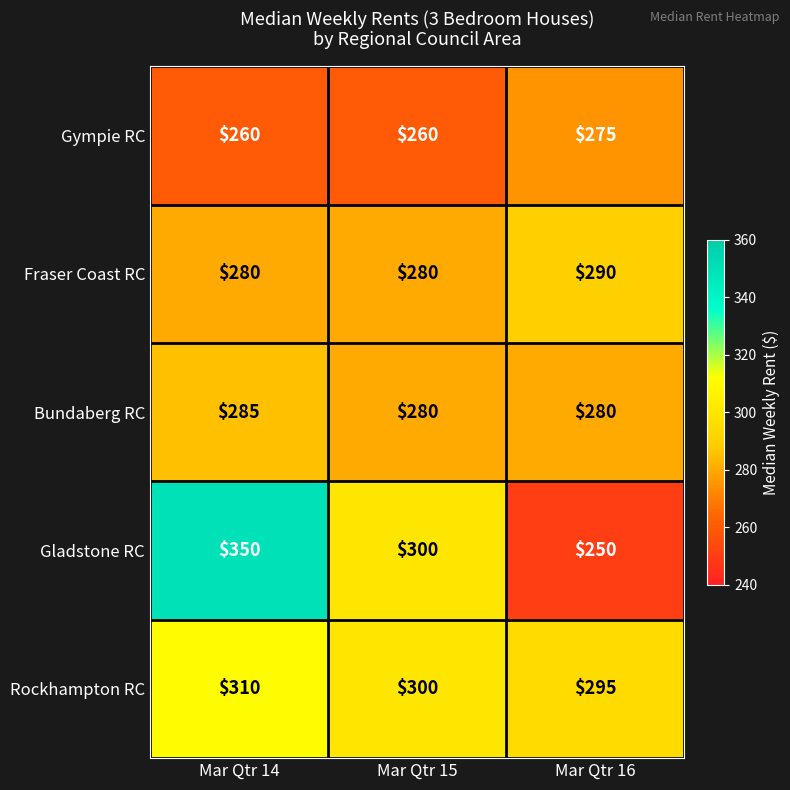

How many Bundaberg RC values are between 280 and 285?

3